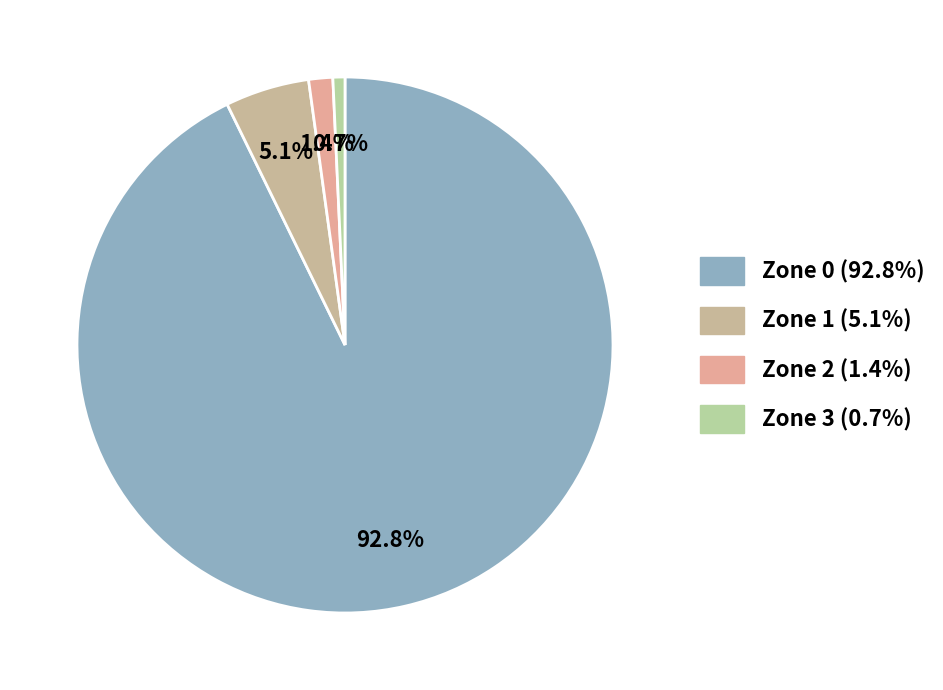

Rank the categories by value from lowest to highest.

Zone 3, Zone 2, Zone 1, Zone 0